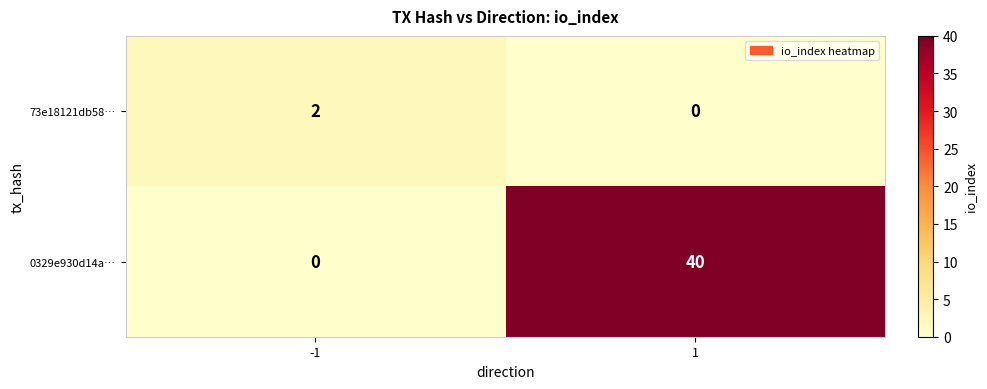

Rank the series by their maximum value, from lowest to highest.

73e18121db58…, 0329e930d14a…